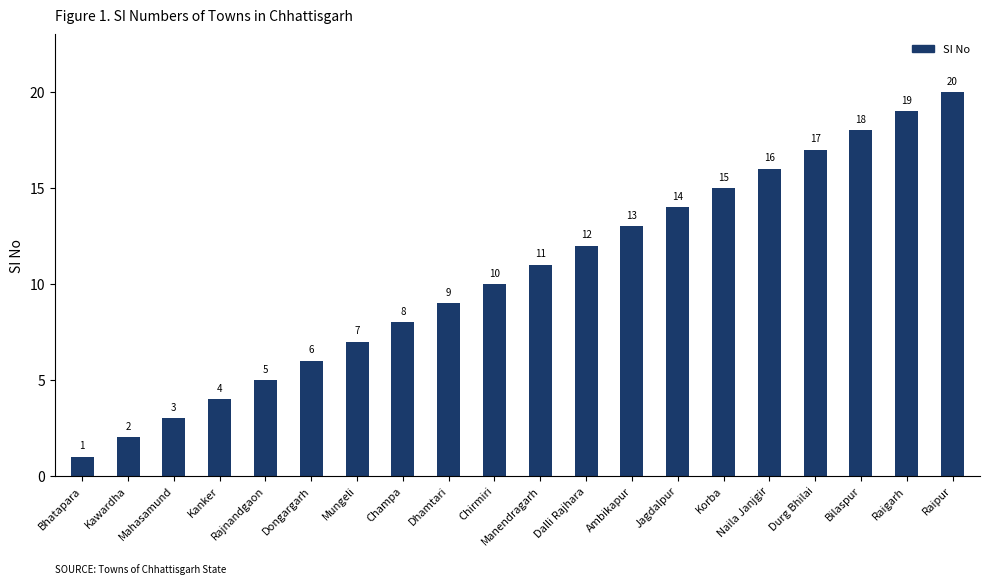

What is the ratio of the value at Naila Janjgir to the value at Dhamtari?

1.8